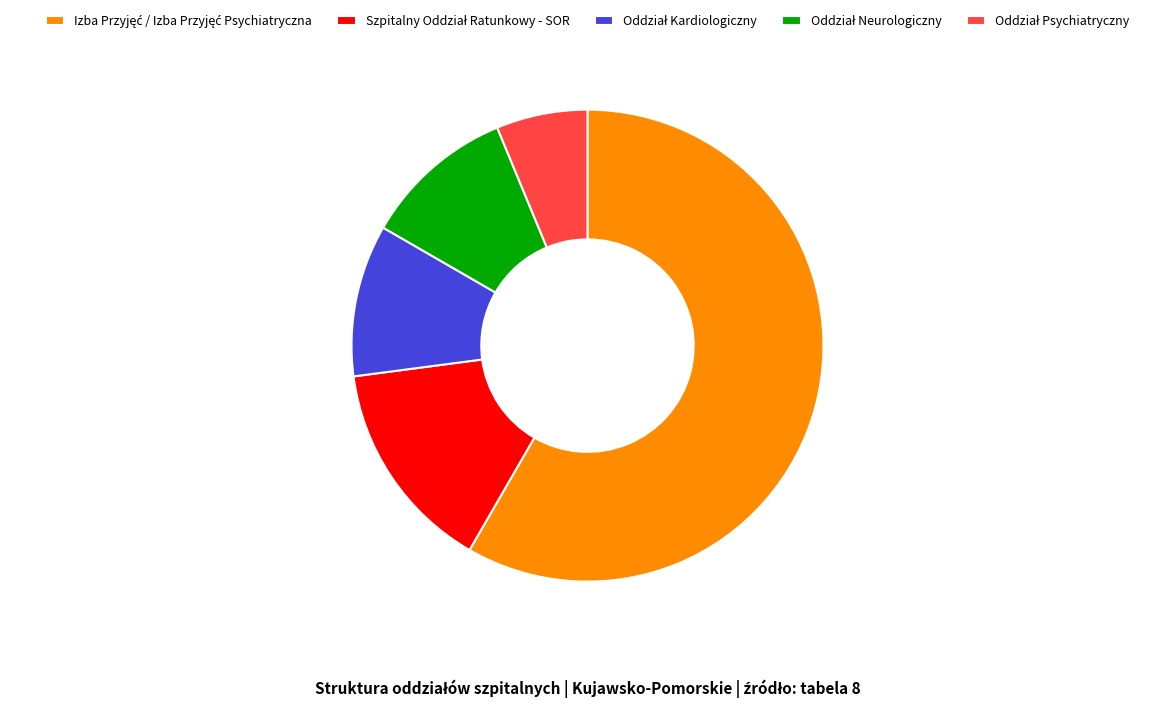

Is there a majority slice in this chart?

Yes